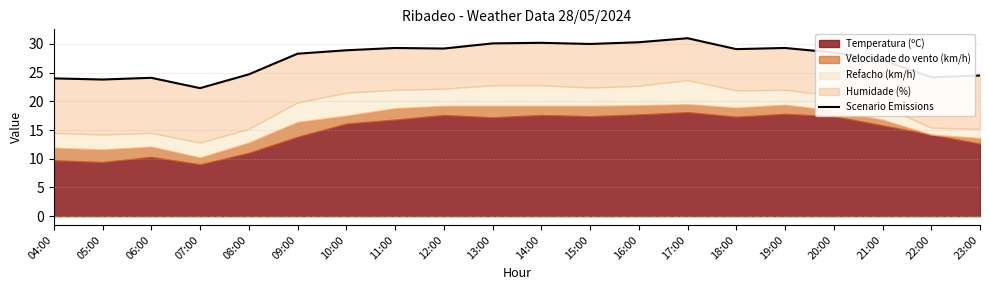

Count the number of categories in the chart.

20